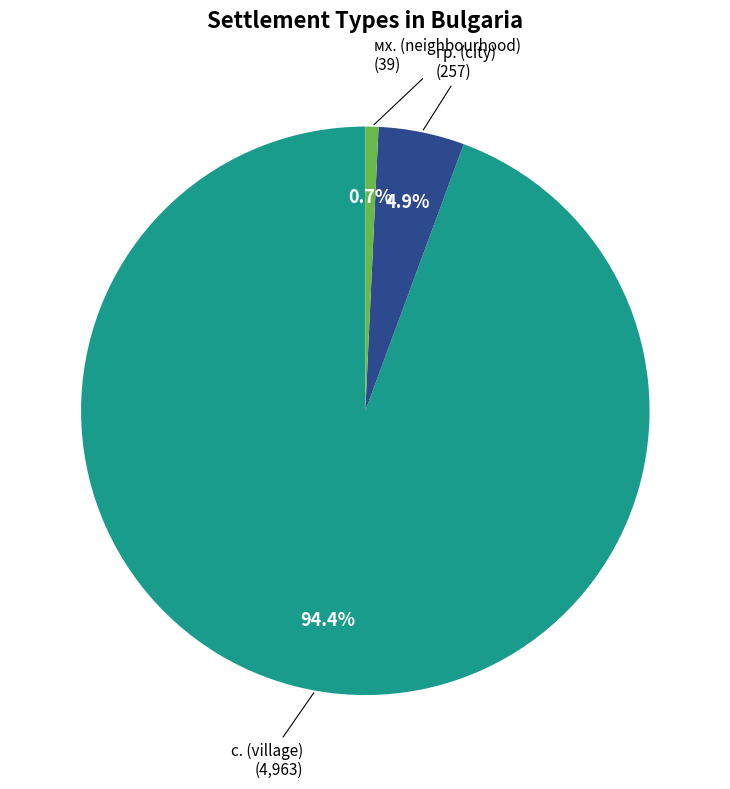

How many slices are in this pie chart?

3